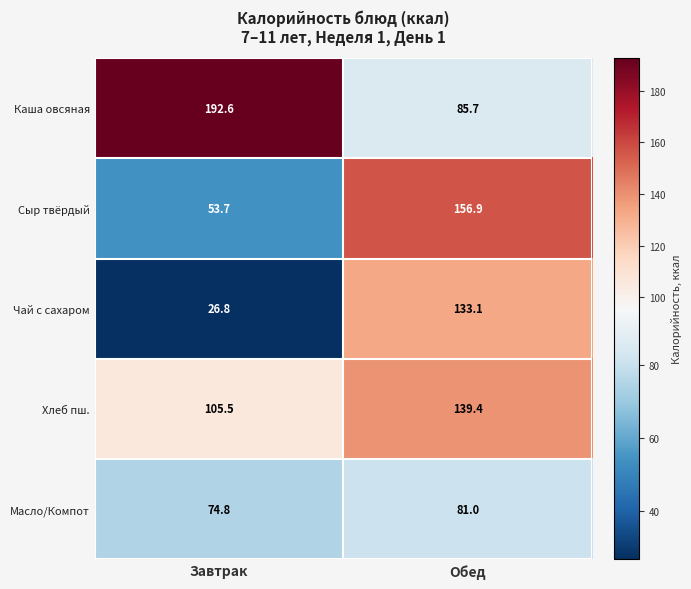

Which series has the largest total across all categories?

Каша овсяная